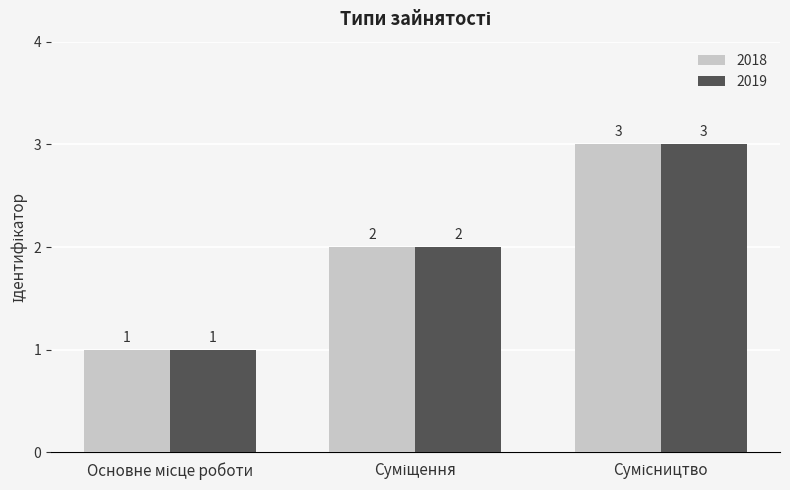

What is the sum of all 2018 values?

6